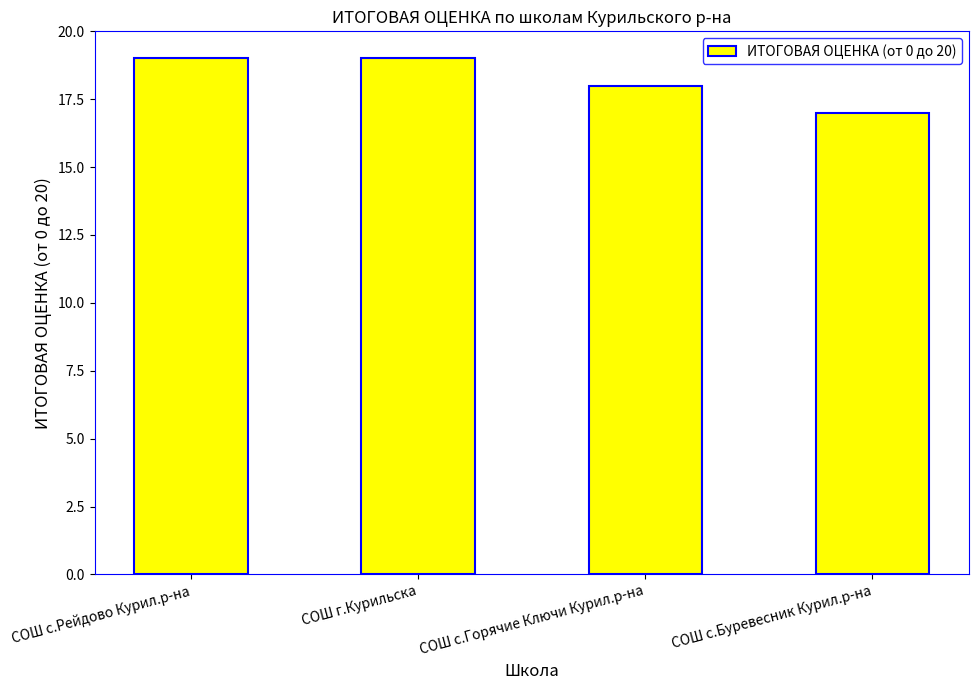

What is the ratio of the value at СОШ с.Буревесник Курил.р-на to the value at СОШ г.Курильска?

0.9